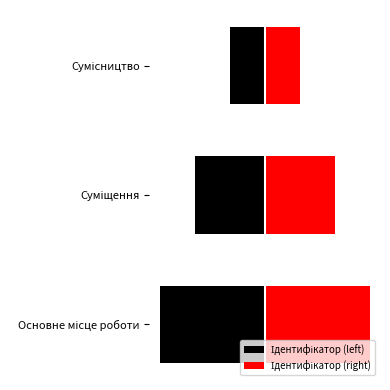

Which series has the widest spread of values?

Ідентифікатор (left)